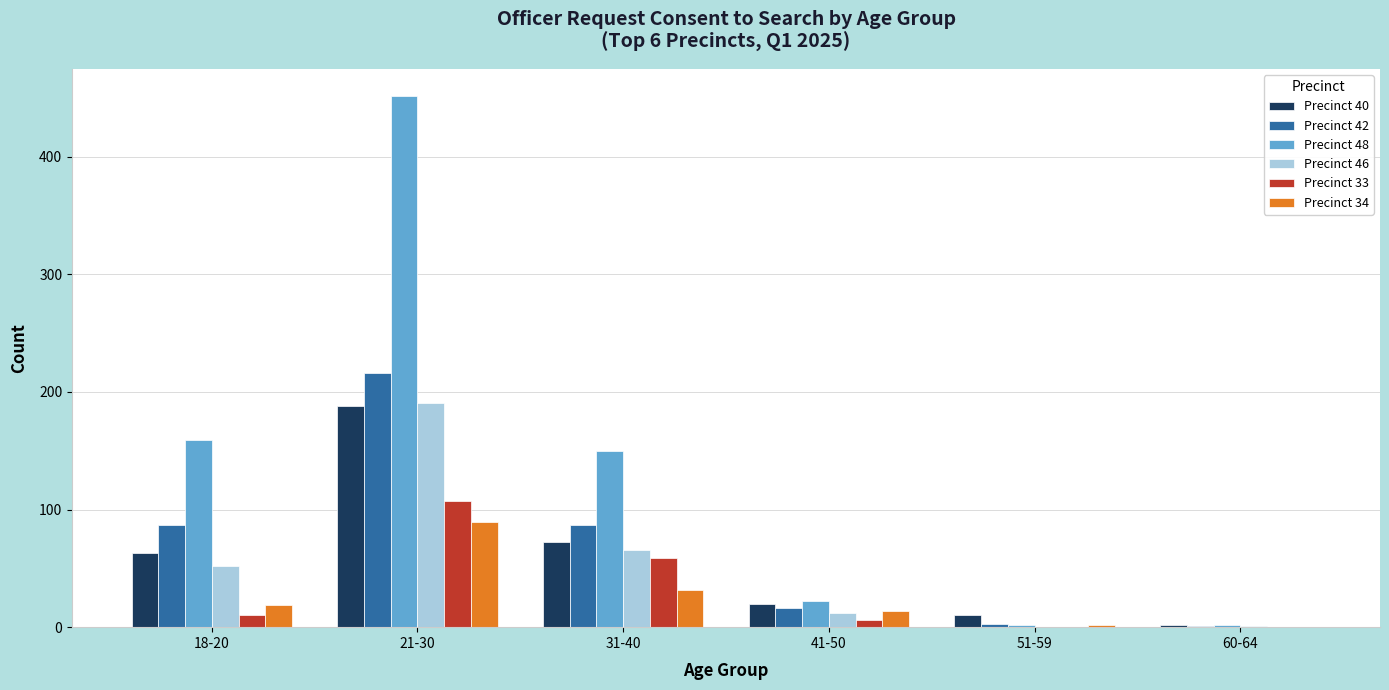

Count the number of categories in the chart.

6